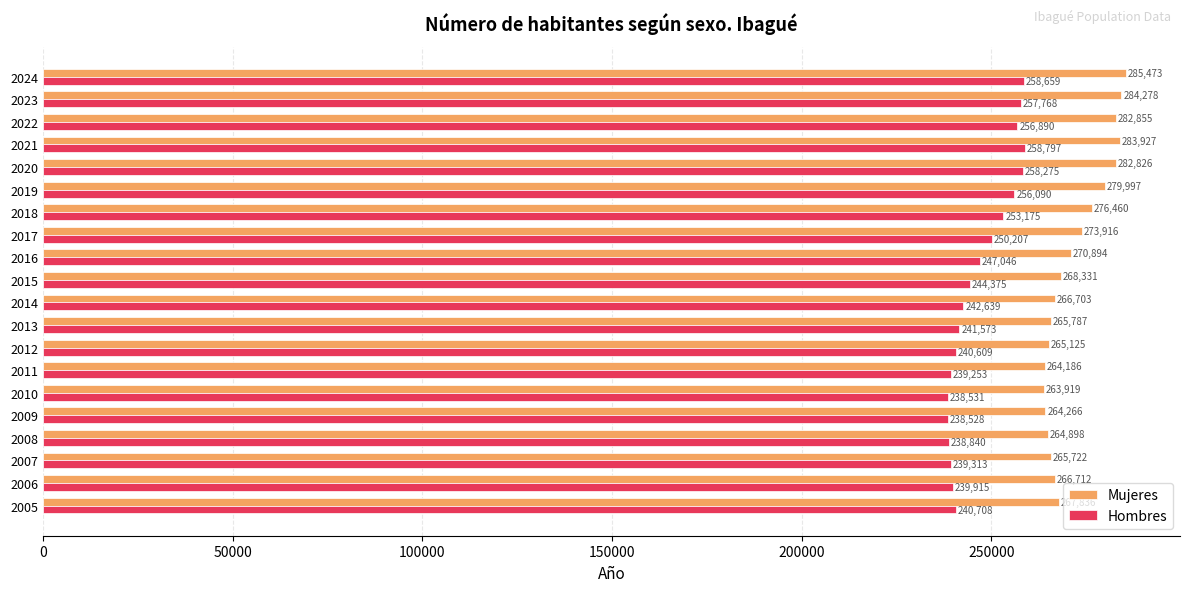

Which label corresponds to the largest value in the chart?

2024